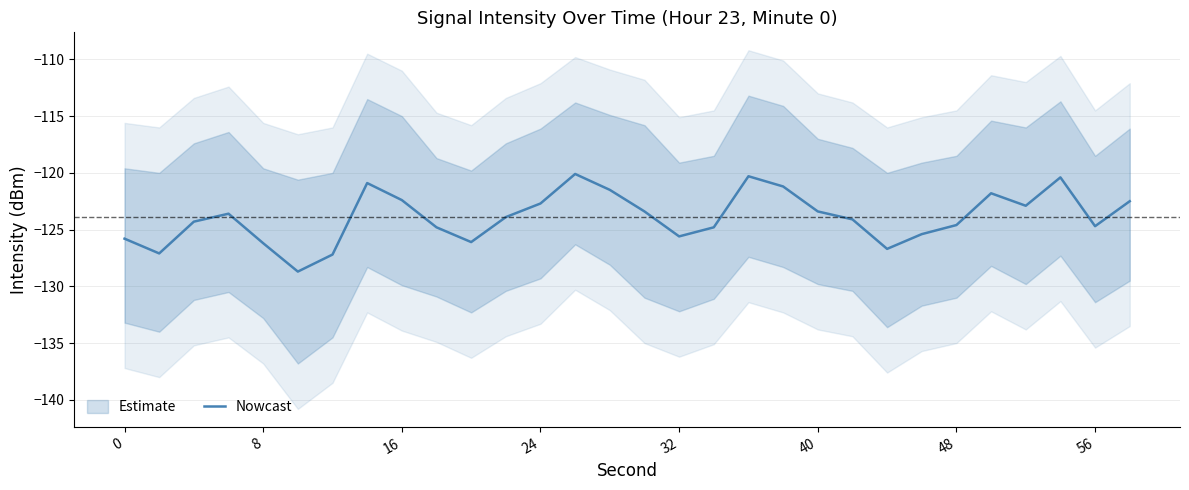

The value of Nowcast at 32 is -86.2. True or false?

False